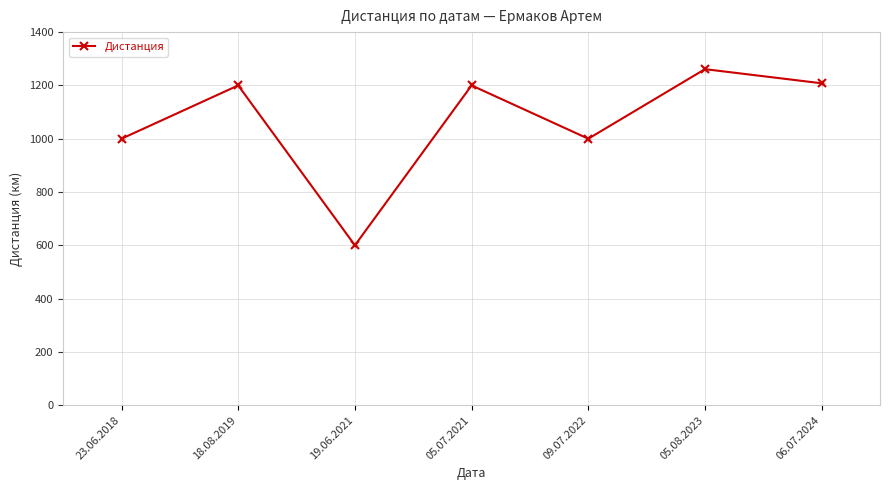

What is the change in value from 18.08.2019 to 19.06.2021?

-600